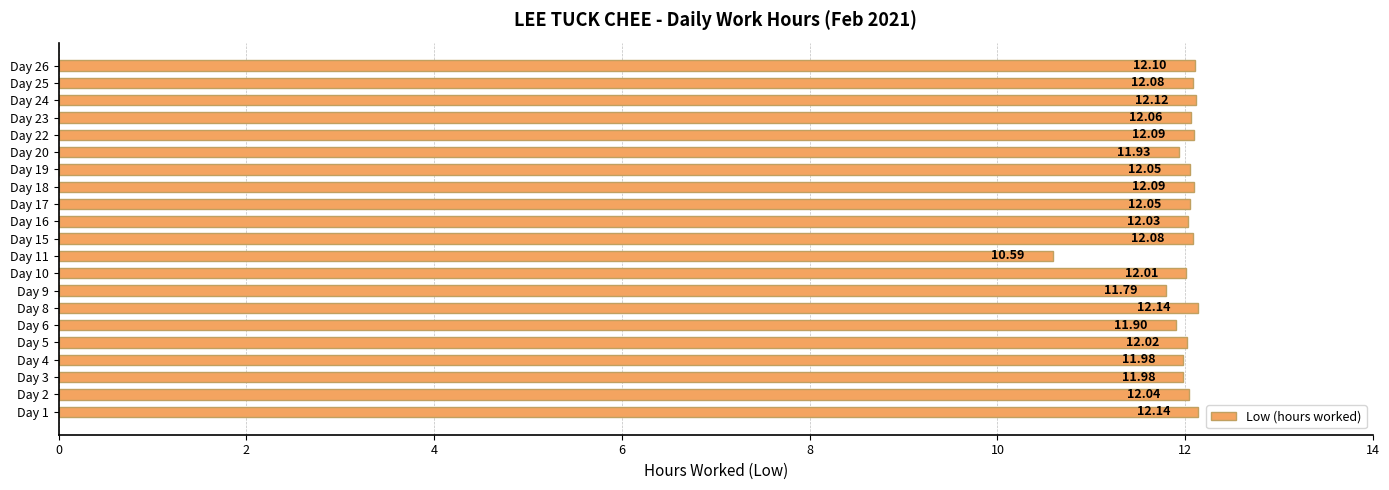

Between Day 25 and Day 3, which is larger?

Day 25